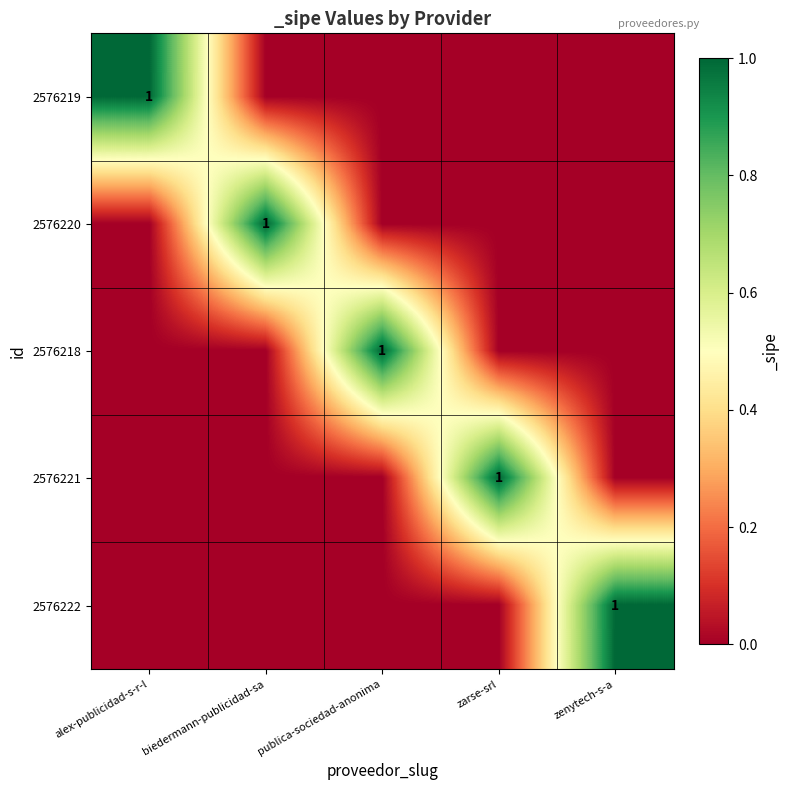

What is the difference between the highest and lowest values at alex-publicidad-s-r-l?

1